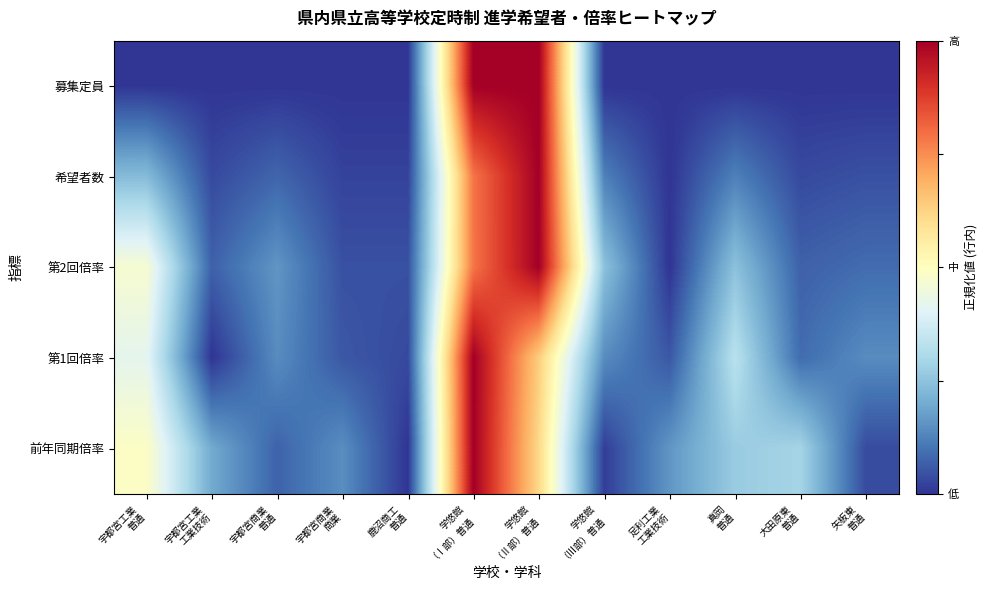

At 大田原東 普通, list the series in order from largest to smallest.

前年同期倍率, 第1回倍率, 第2回倍率, 希望者数, 募集定員